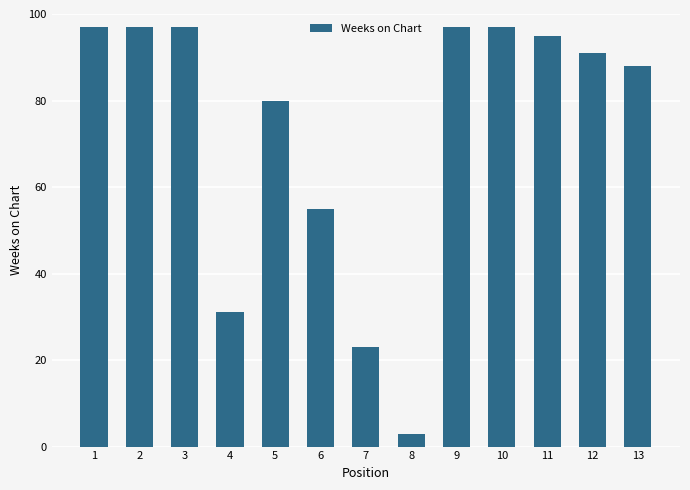

Between 1 and 7, which is larger?

1